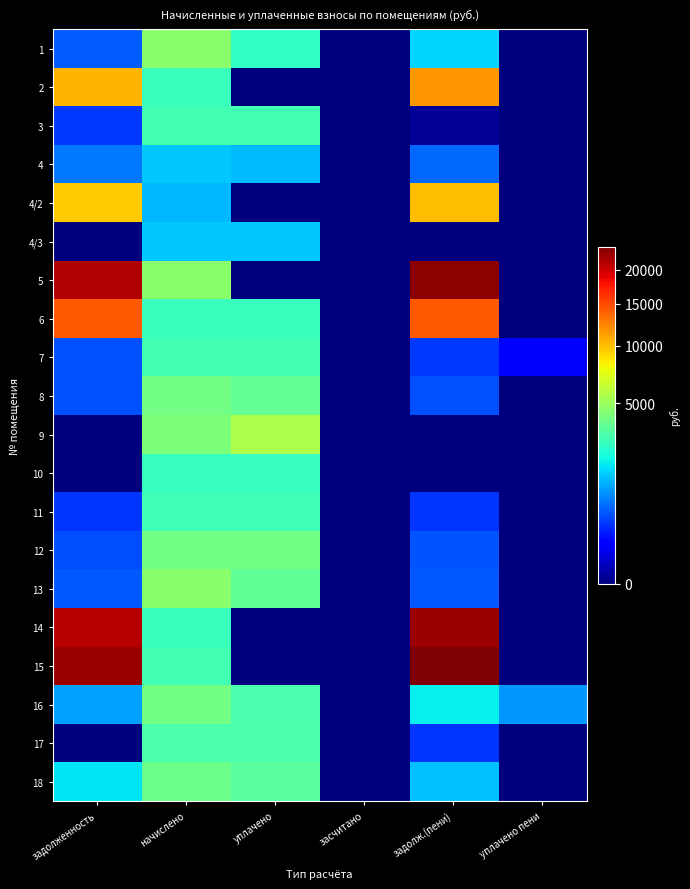

Reading left to right, what are all the values shown in this chart?

1: задолженность=511.2	начислено=4601.6	уплачено=2595.7	засчитано=0.0	задолж.(пени)=1535.0	уплачено пени=0.0
2: задолженность=10421.9	начислено=2737.8	уплачено=0.0	засчитано=0.0	задолж.(пени)=11546.8	уплачено пени=0.0
3: задолженность=328.0	начислено=2937.9	уплачено=2937.9	засчитано=0.0	задолж.(пени)=1.5	уплачено пени=0.0
4: задолженность=690.5	начислено=1405.8	уплачено=1263.6	засчитано=0.0	задолж.(пени)=604.4	уплачено пени=0.0
4/2: задолженность=9556.7	начислено=1237.3	уплачено=0.0	засчитано=0.0	задолж.(пени)=10150.1	уплачено пени=0.0
4/3: задолженность=0.0	начислено=1405.8	уплачено=1405.8	засчитано=0.0	задолж.(пени)=0.0	уплачено пени=0.0
5: задолженность=21220.9	начислено=4617.4	уплачено=0.0	засчитано=0.0	задолж.(пени)=23159.2	уплачено пени=0.0
6: задолженность=14322.8	начислено=2706.2	уплачено=2761.0	засчитано=0.0	задолж.(пени)=14302.1	уплачено пени=0.0
7: задолженность=455.6	начислено=2948.4	уплачено=2948.4	засчитано=0.0	задолж.(пени)=327.6	уплачено пени=128.6
8: задолженность=450.4	начислено=4054.1	уплачено=3603.6	засчитано=0.0	задолж.(пени)=450.4	уплачено пени=0.0
9: задолженность=0.0	начислено=4243.6	уплачено=5658.1	засчитано=0.0	задолж.(пени)=0.0	уплачено пени=0.0
10: задолженность=0.0	начислено=2685.2	уплачено=2685.8	засчитано=0.0	задолж.(пени)=0.0	уплачено пени=0.0
11: задолженность=320.6	начислено=2885.2	уплачено=2885.2	засчитано=0.0	задолж.(пени)=320.6	уплачено пени=0.0
12: задолженность=437.4	начислено=4017.2	уплачено=3994.7	засчитано=0.0	задолж.(пени)=468.9	уплачено пени=0.0
13: задолженность=509.7	начислено=4585.9	уплачено=3552.8	засчитано=0.0	задолж.(пени)=509.7	уплачено пени=0.0
14: задолженность=20983.3	начислено=2716.7	уплачено=0.0	засчитано=0.0	задолж.(пени)=22286.3	уплачено пени=0.0
15: задолженность=22488.2	начислено=2911.6	уплачено=0.0	засчитано=0.0	задолж.(пени)=23884.7	уплачено пени=0.0
16: задолженность=1028.8	начислено=4043.5	уплачено=3064.6	засчитано=0.0	задолж.(пени)=1889.1	уплачено пени=935.4
17: задолженность=0.0	начислено=3111.7	уплачено=3132.7	засчитано=0.0	задолж.(пени)=324.7	уплачено пени=0.0
18: задолженность=1735.3	начислено=3848.8	уплачено=3419.9	засчитано=0.0	задолж.(пени)=1308.6	уплачено пени=0.0